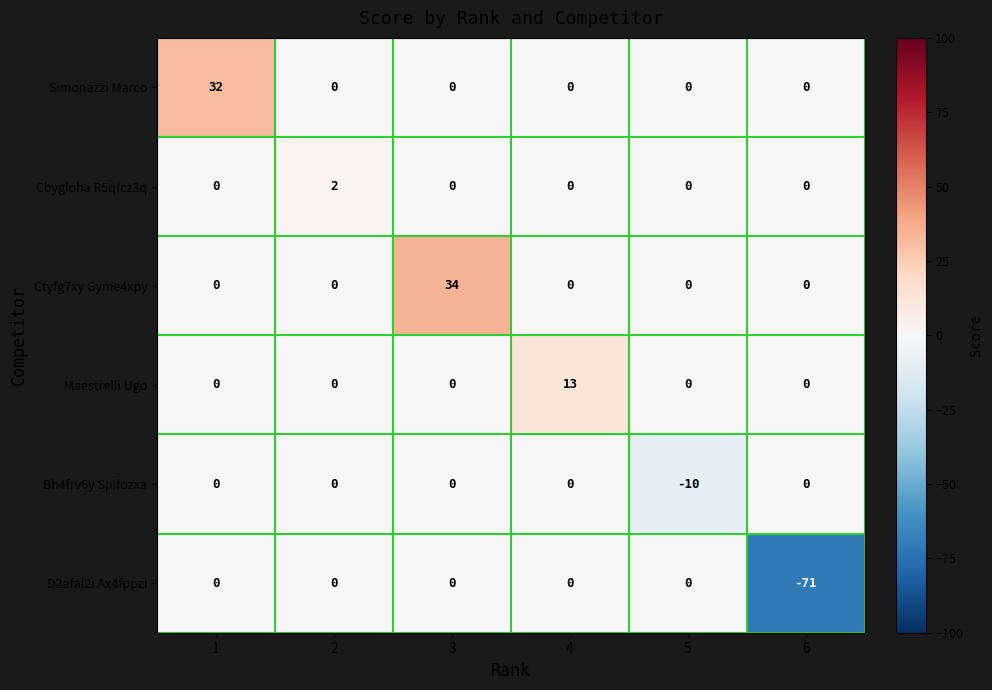

What is the difference between the D2afal2i Ax4fppzi values at 6 and 3?

71